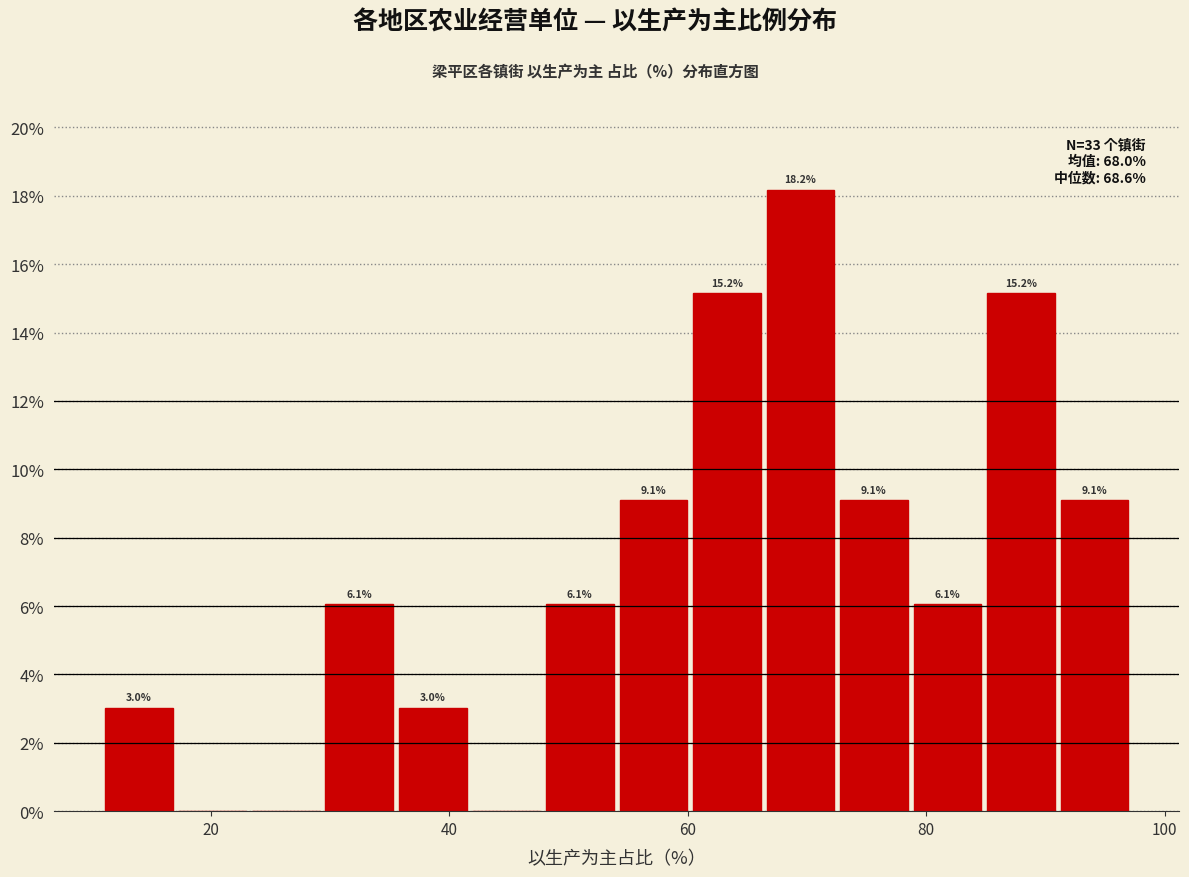

Around what value on the x-axis is the tallest bar? Give the approximate position of its centre, as read against the axis.

70